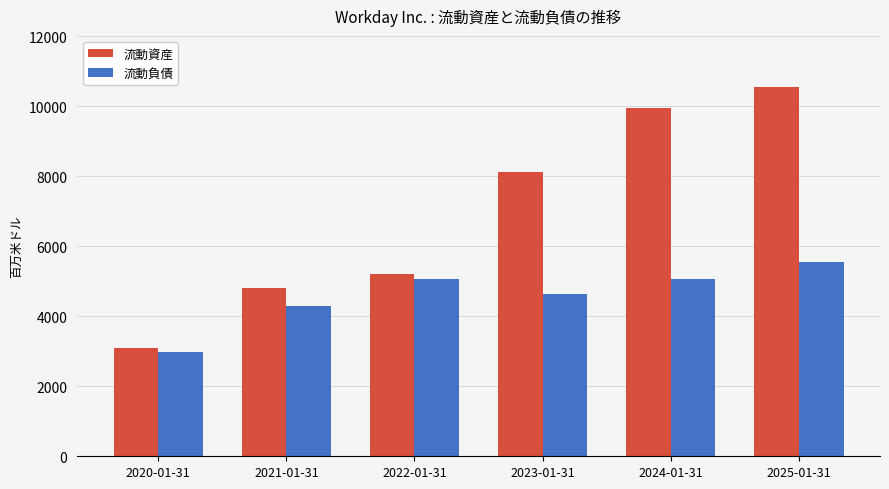

What is the value of the 流動資産 bar at the 3rd from the left?

5214